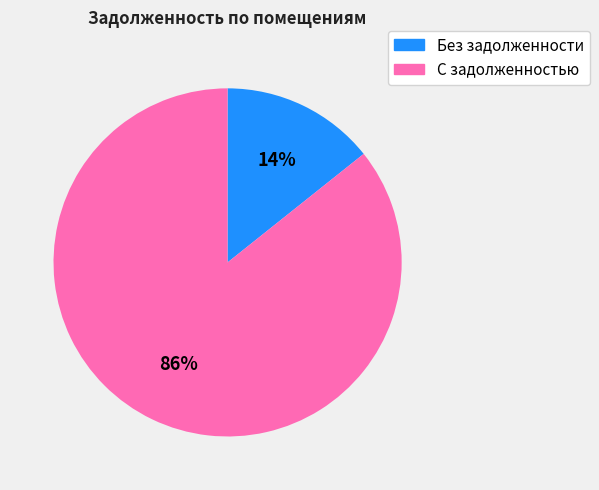

Count the number of slices in the pie.

2